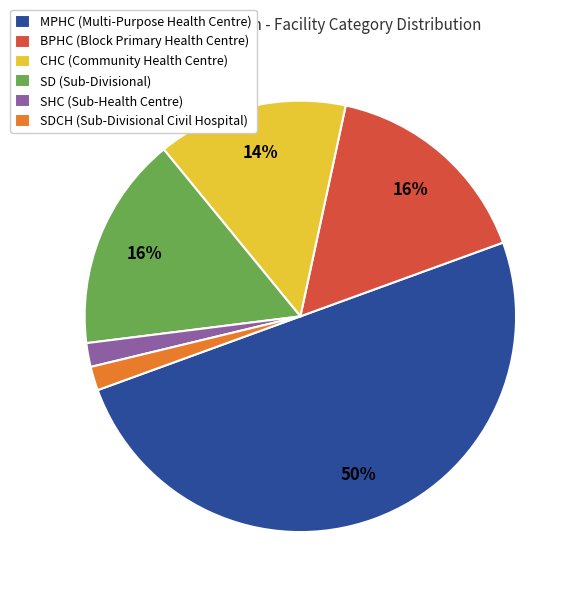

To the nearest percent, what is the difference between the largest and smallest slice percentages?

48%